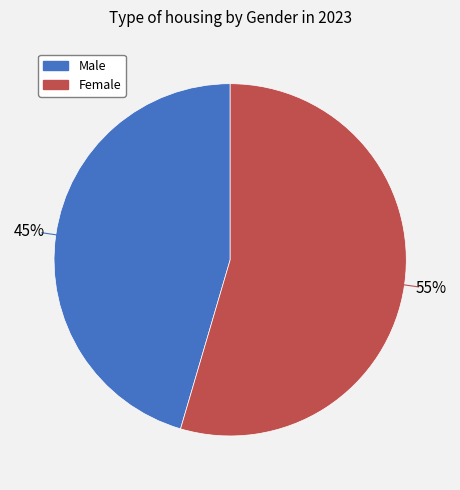

Is the sum of Male and Female greater than half?

Yes